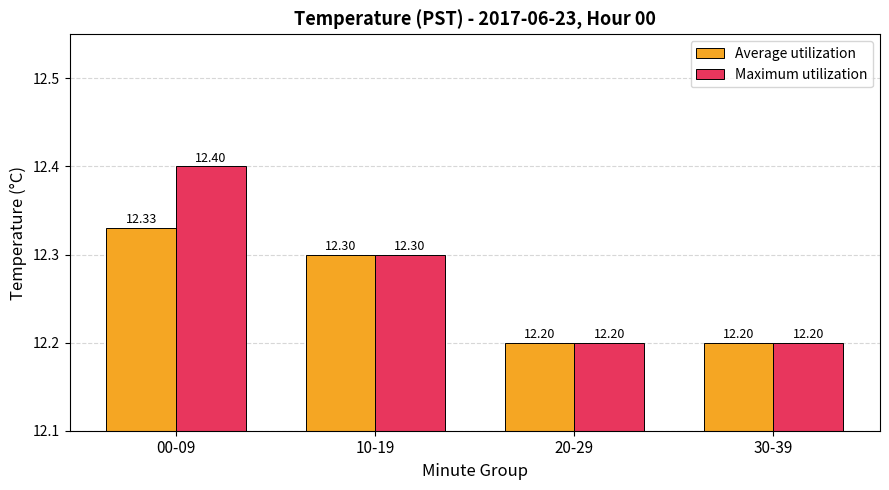

How many bars are there in each group?

2